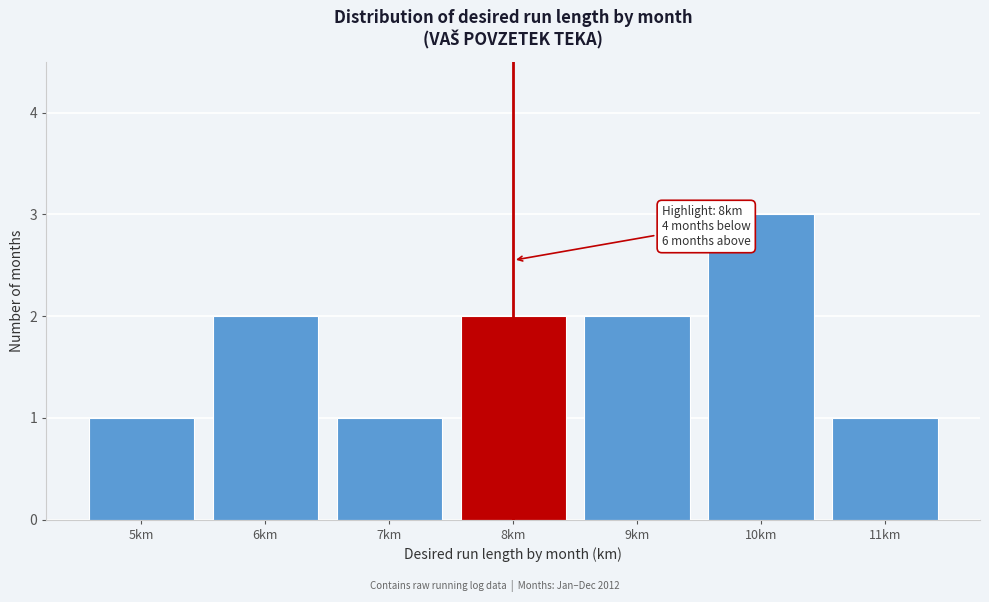

Reading left to right, transcribe all the data shown in this chart.

1	2	1	2	2	3	1